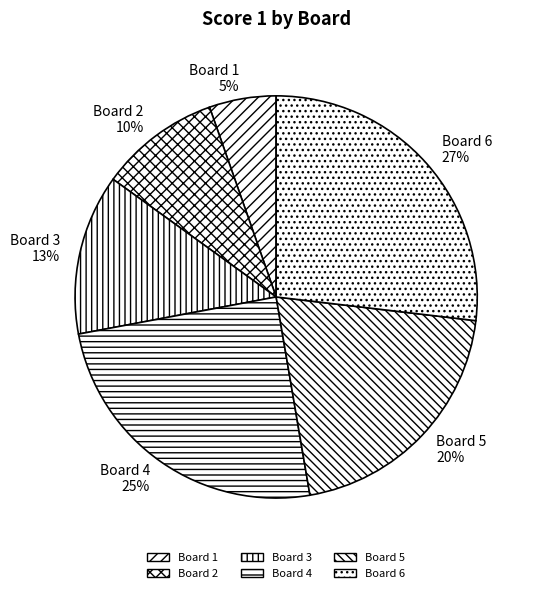

To the nearest percent, what is the difference between the largest and smallest slice percentages?

22%